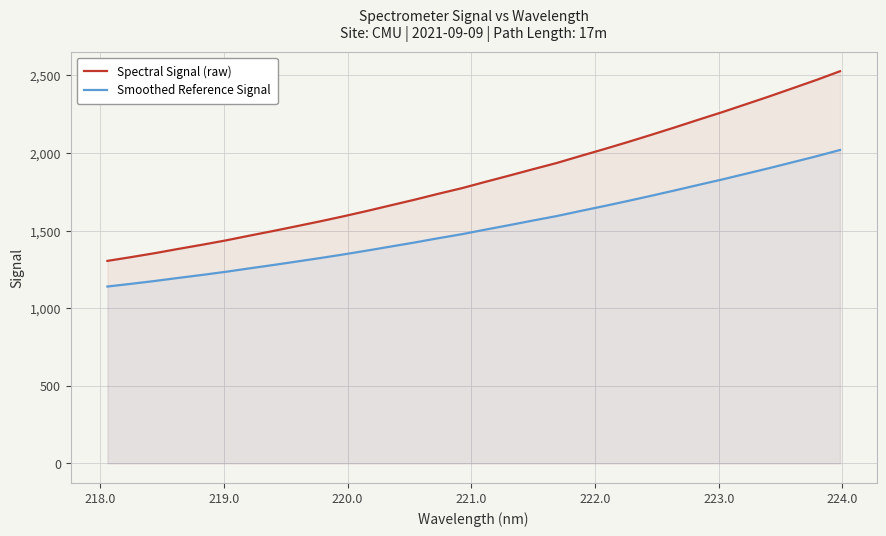

Which series has the widest spread of values?

Spectral Signal (raw)